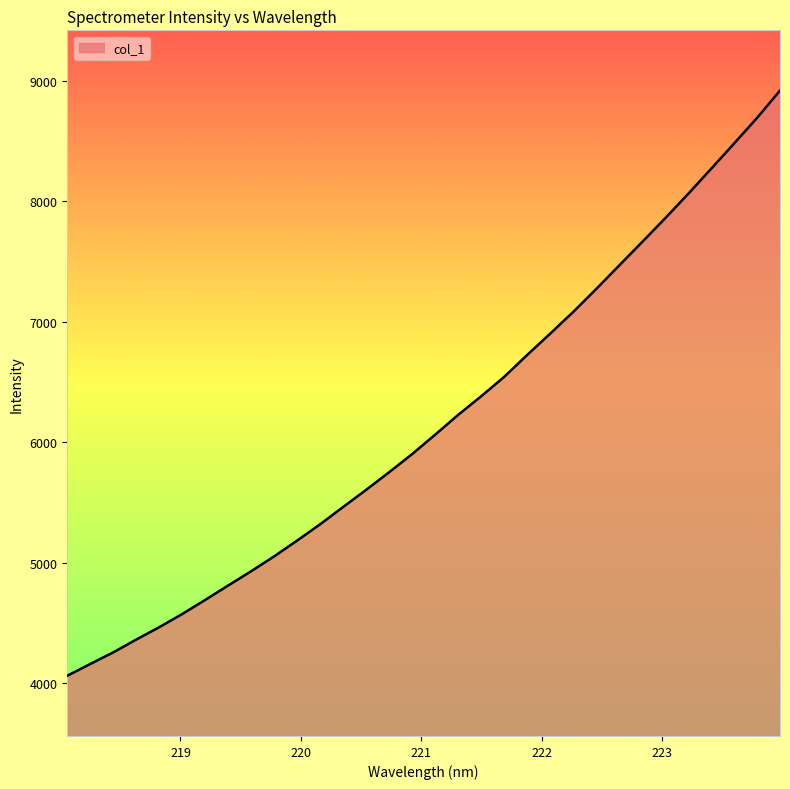

True or false: the data has more than 0 interior local peaks.

False